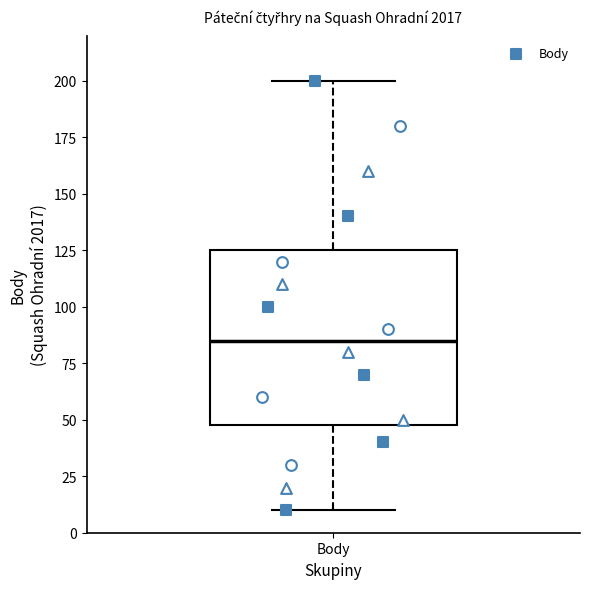

Read this box plot against the y-axis: the position of the median line, the range covered by the box, and the ends of both whiskers. The values are not printed on the chart, so give them approximately, as read against the axis.

median 85, box 50 to 125, whiskers 10 to 200